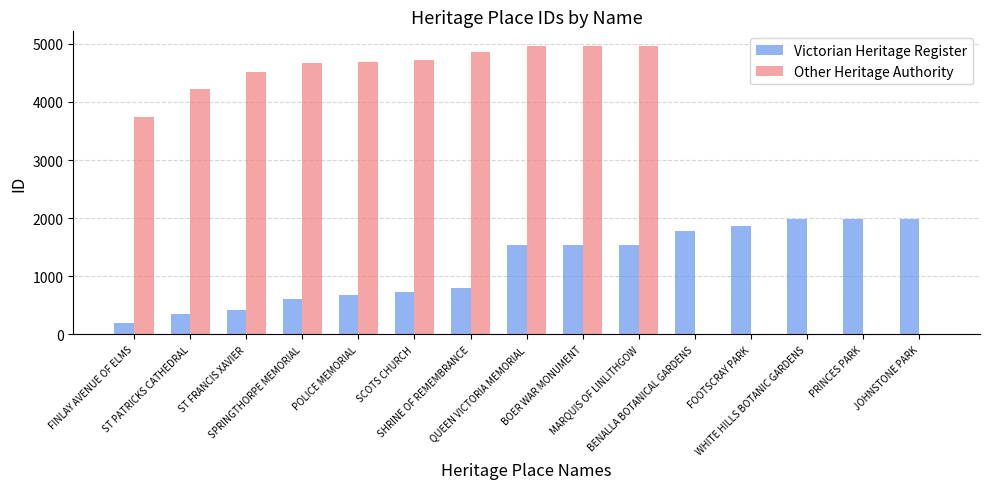

Which series has the largest range (max minus min)?

Other Heritage Authority